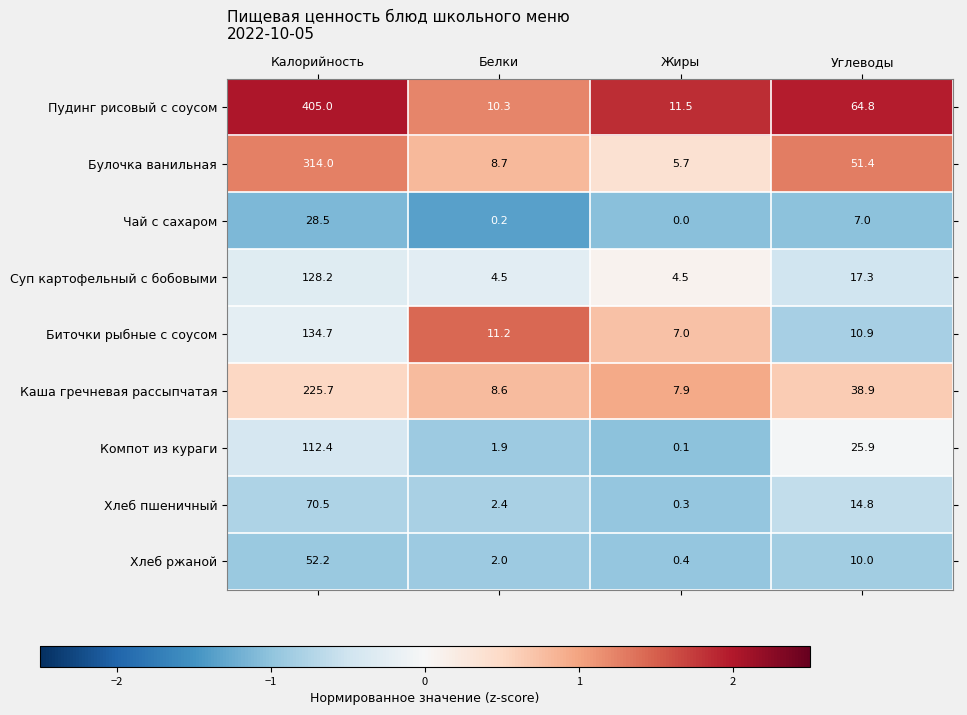

At how many categories does at least one series exceed 1?

4